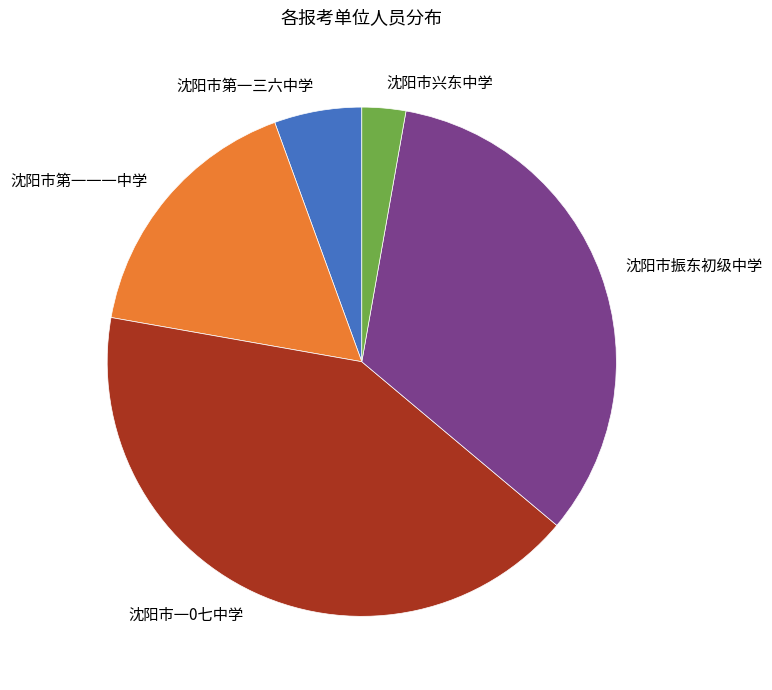

The 沈阳市第一一一中学 slice represents 2% of the pie. True or false?

False